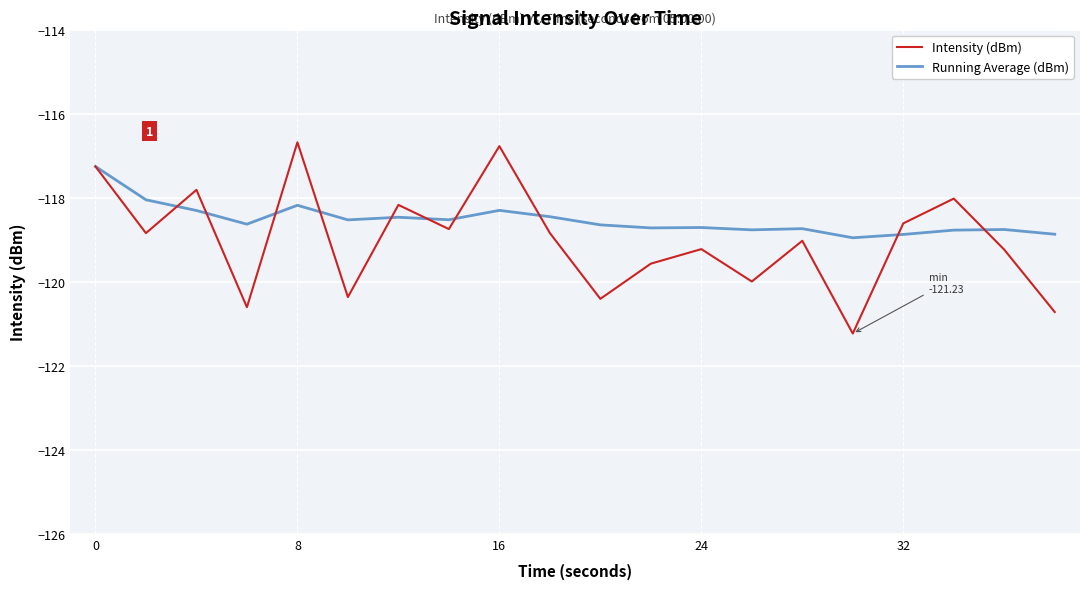

What is the difference between the second highest and minimum values in the Intensity (dBm) series?

4.5